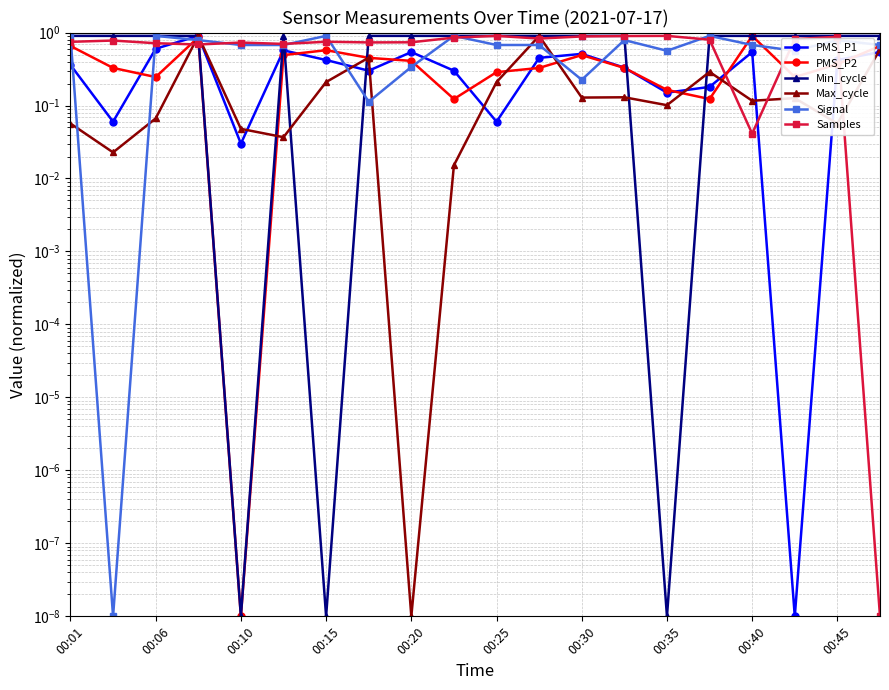

At how many categories does at least one series exceed 0?

20